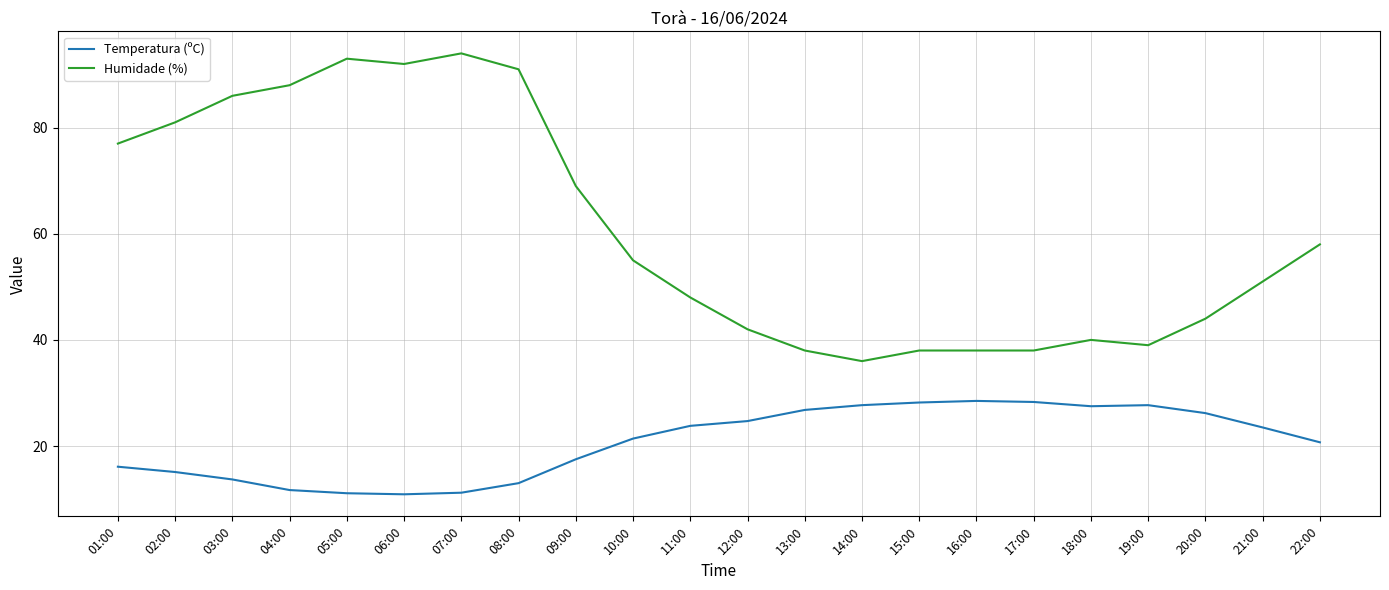

Is the value of Temperatura (ºC) at 17:00 greater than the value of Humidade (%) at 14:00?

No